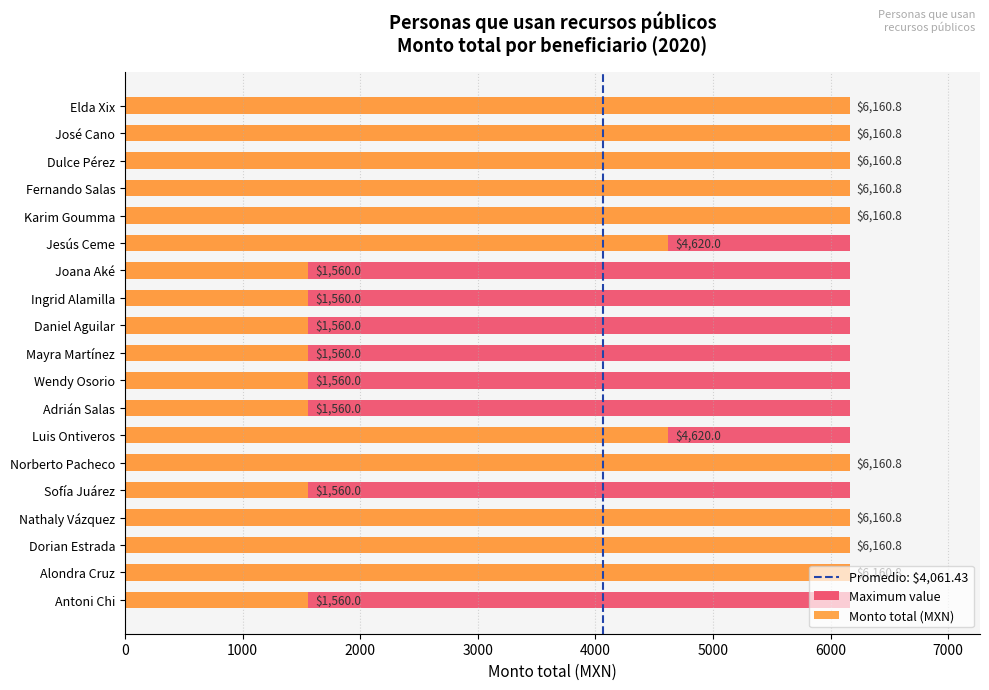

What is the ratio of the value at Wendy Osorio to the value at Mayra Martínez?

1.0